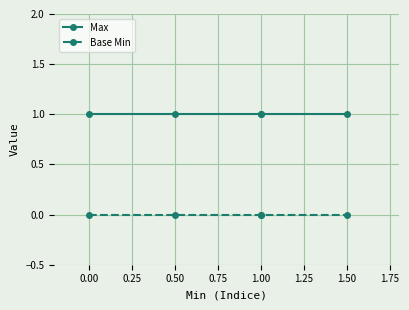

Which series has the largest total across all categories?

Max